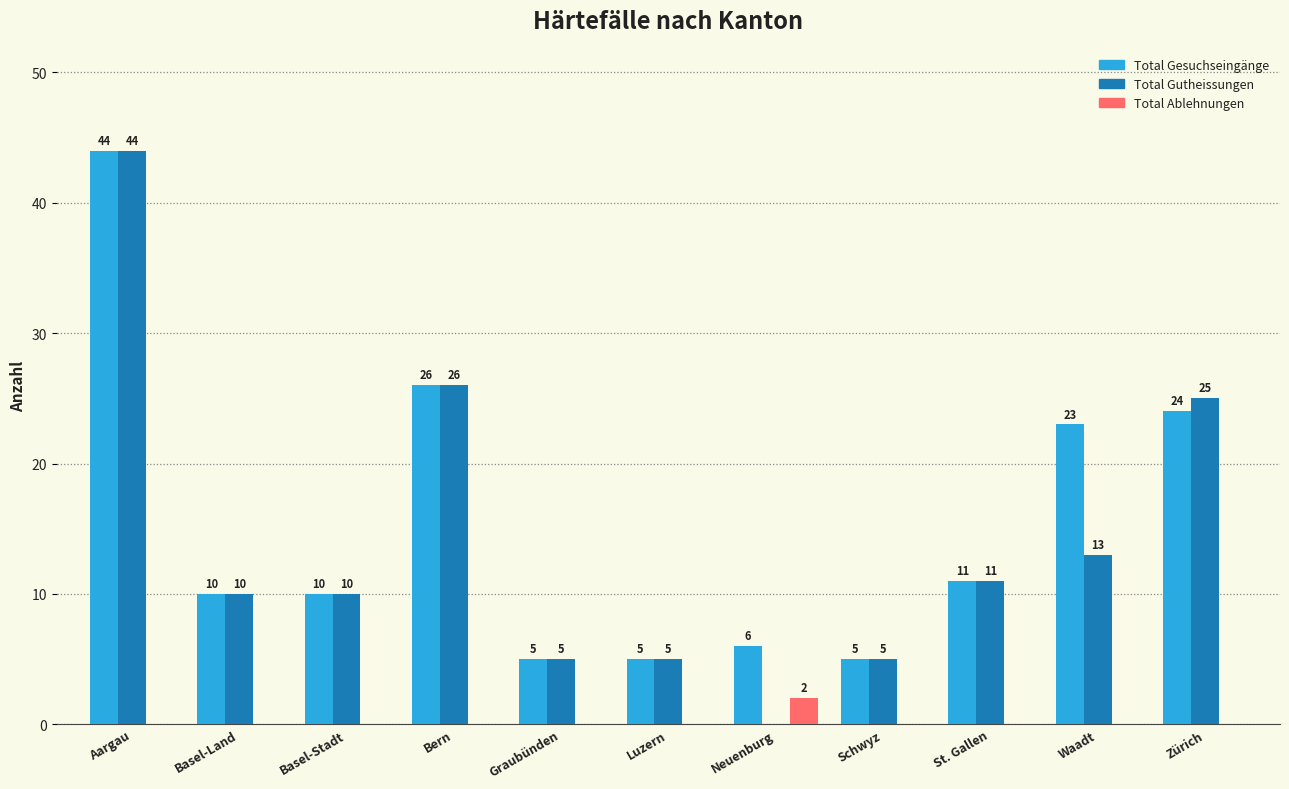

Reading right to left, transcribe all the data shown in this chart.

Total Gesuchseingänge: Zürich=24	Waadt=23	St. Gallen=11	Schwyz=5	Neuenburg=6	Luzern=5	Graubünden=5	Bern=26	Basel-Stadt=10	Basel-Land=10	Aargau=44
Total Gutheissungen: Zürich=25	Waadt=13	St. Gallen=11	Schwyz=5	Neuenburg=0	Luzern=5	Graubünden=5	Bern=26	Basel-Stadt=10	Basel-Land=10	Aargau=44
Total Ablehnungen: Zürich=0	Waadt=0	St. Gallen=0	Schwyz=0	Neuenburg=2	Luzern=0	Graubünden=0	Bern=0	Basel-Stadt=0	Basel-Land=0	Aargau=0